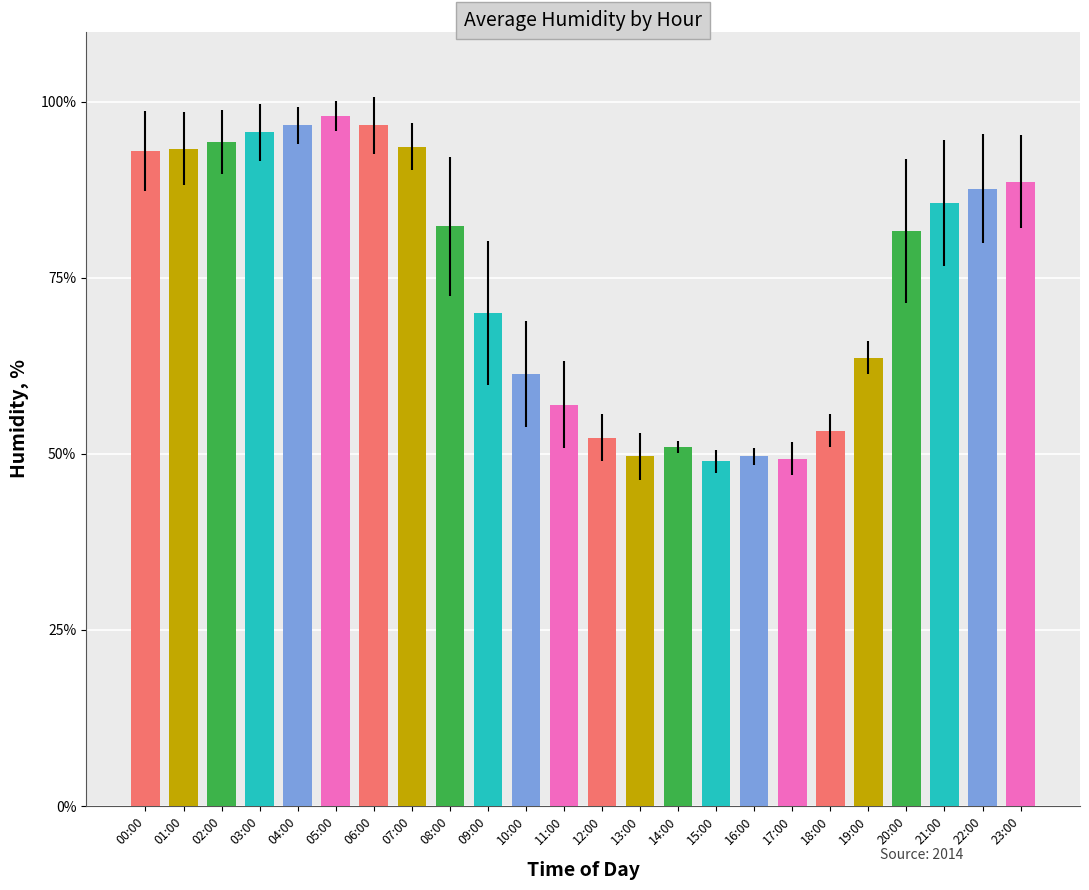

The value at 01:00 is 166.9. True or false?

False